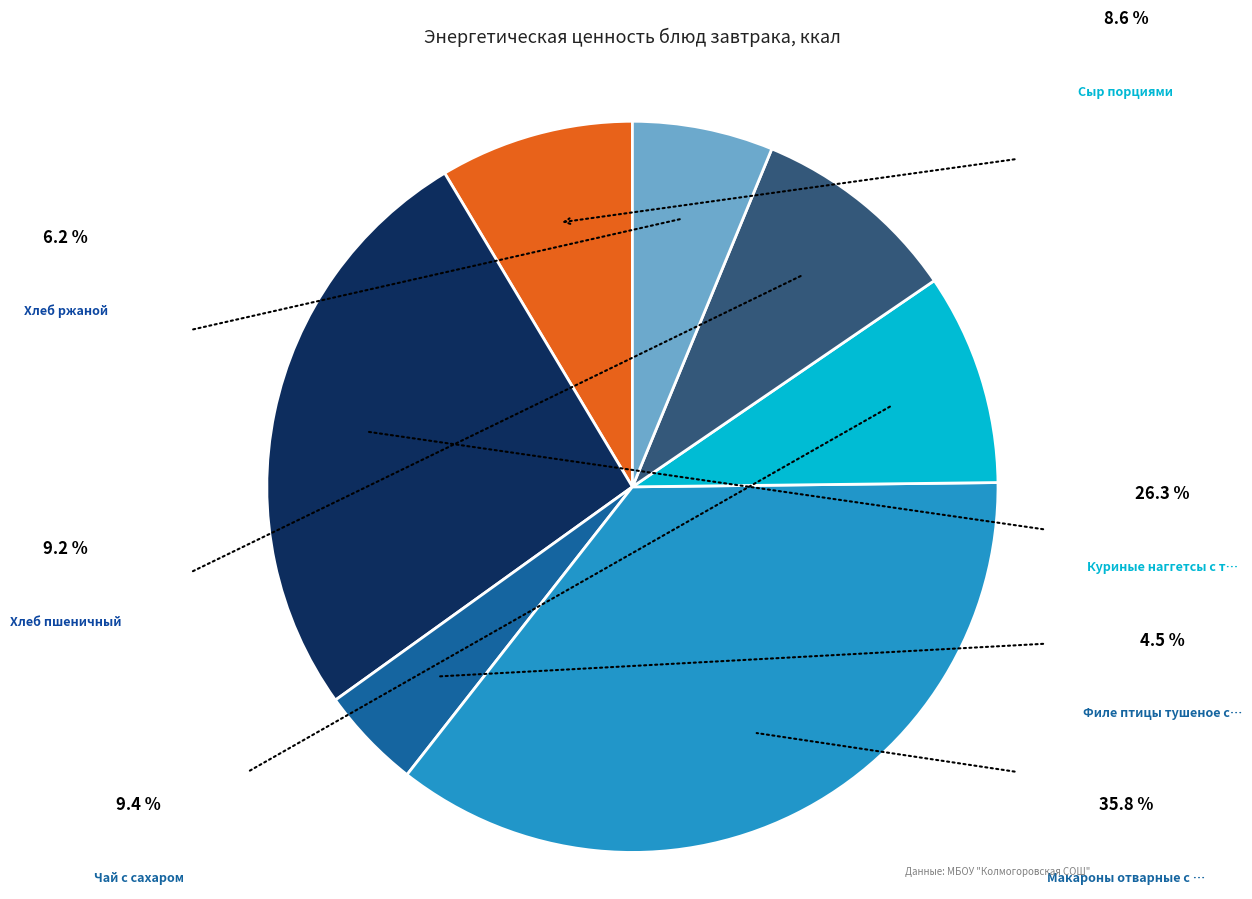

Does any single category account for the majority?

No